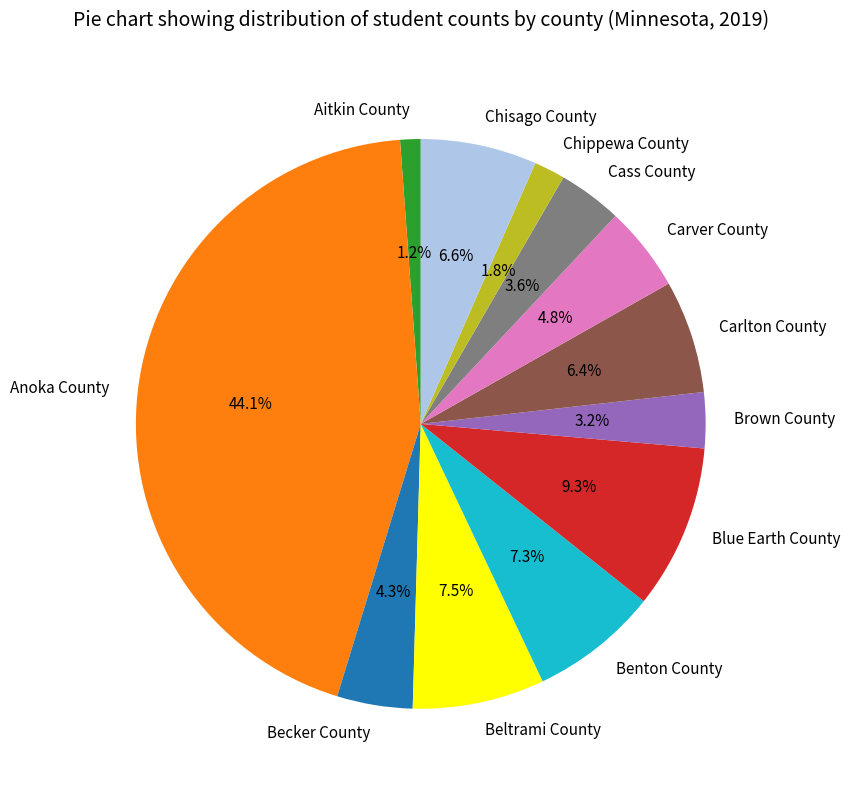

To the nearest percent, what is the combined percentage of Chisago County and Aitkin County?

8%